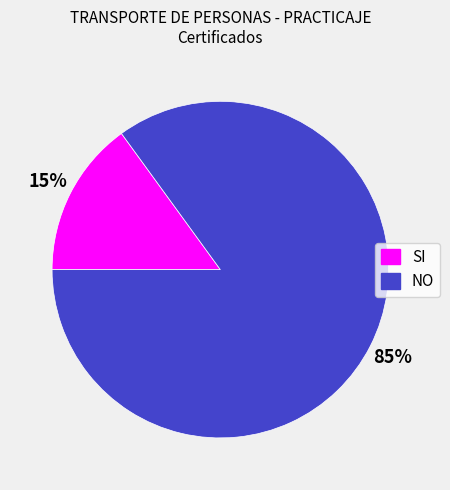

The NO slice represents 71% of the pie. True or false?

False